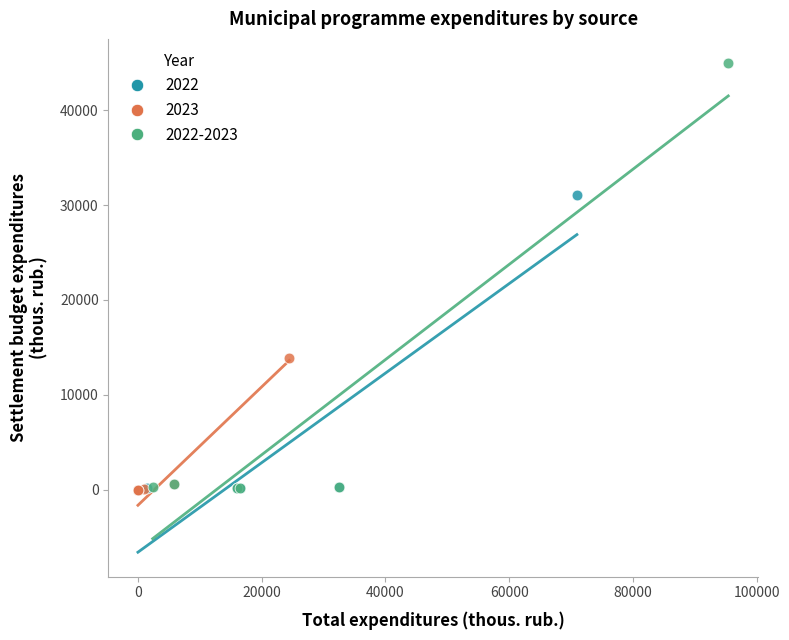

Which series reaches the maximum Y coordinate?

2022-2023